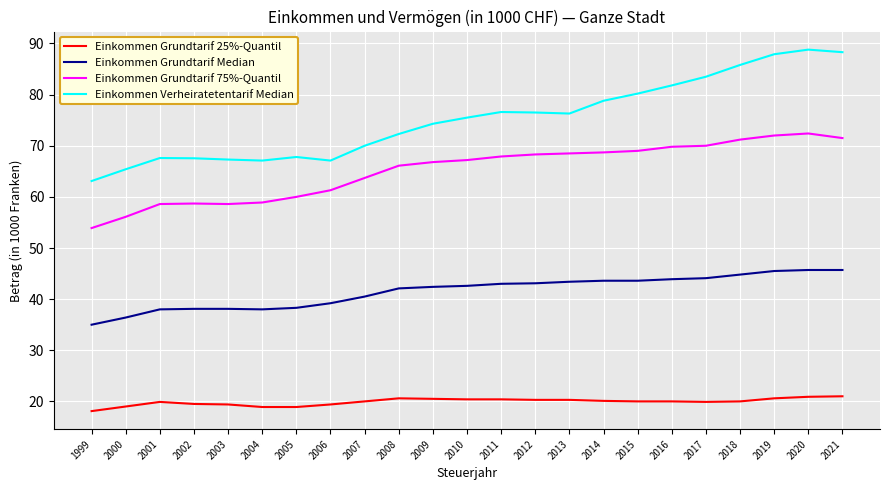

True or false: Einkommen Grundtarif Median and Einkommen Verheiratetentarif Median intersect in this chart.

False